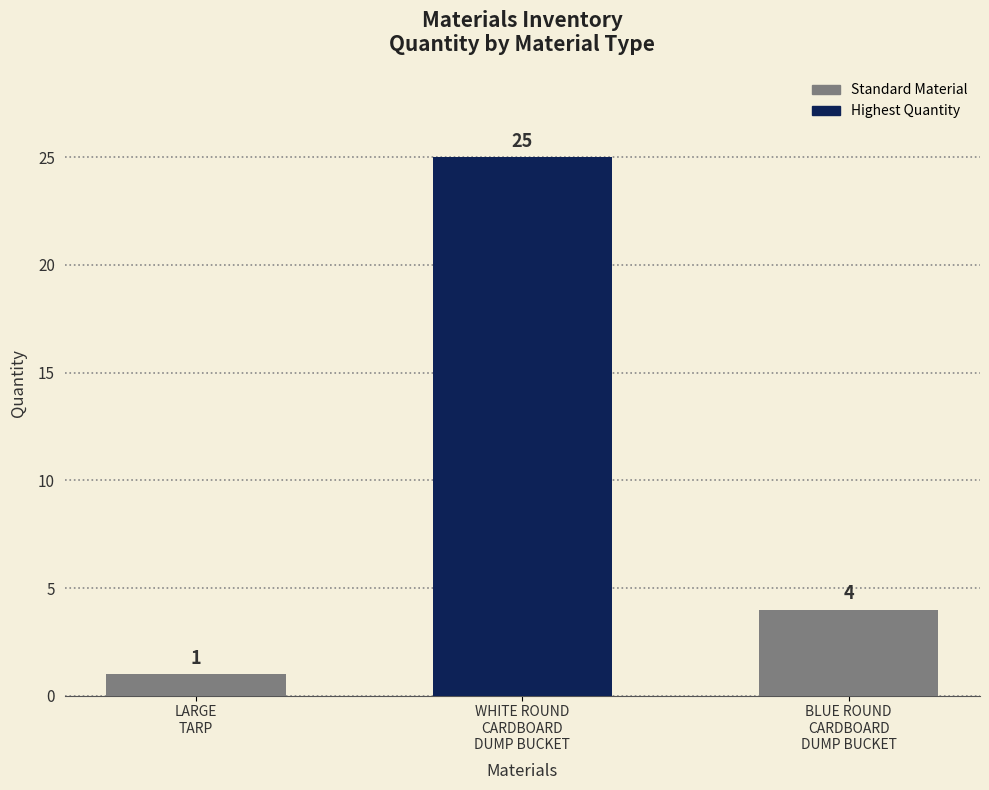

List the labels in order of value, smallest first.

LARGE
TARP, BLUE ROUND
CARDBOARD
DUMP BUCKET, WHITE ROUND
CARDBOARD
DUMP BUCKET